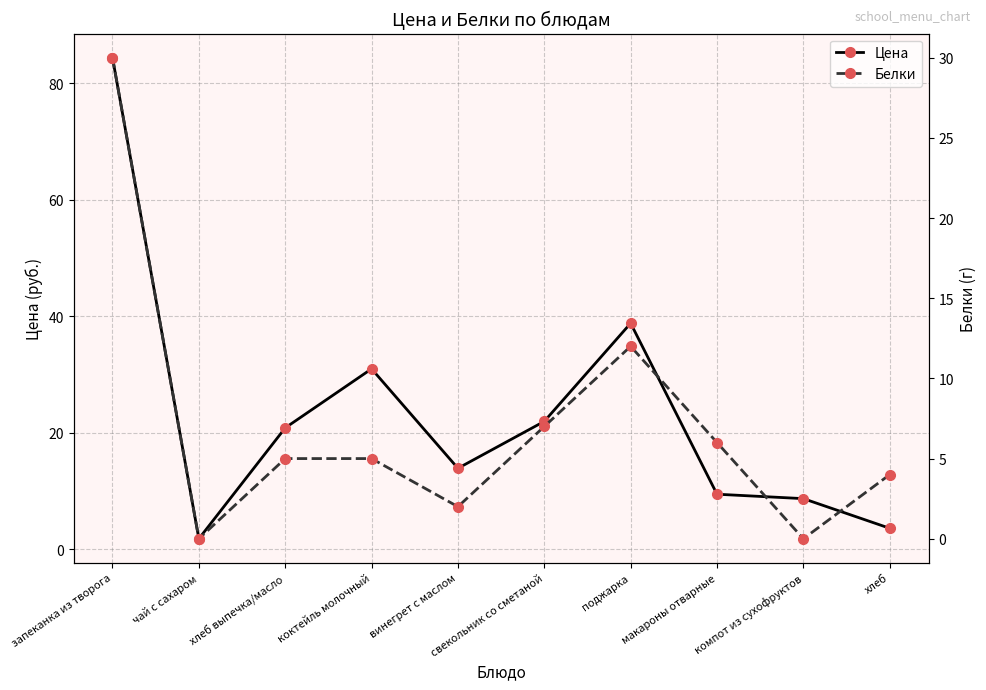

Which series changed the most between чай с сахаром and компот из сухофруктов?

Цена